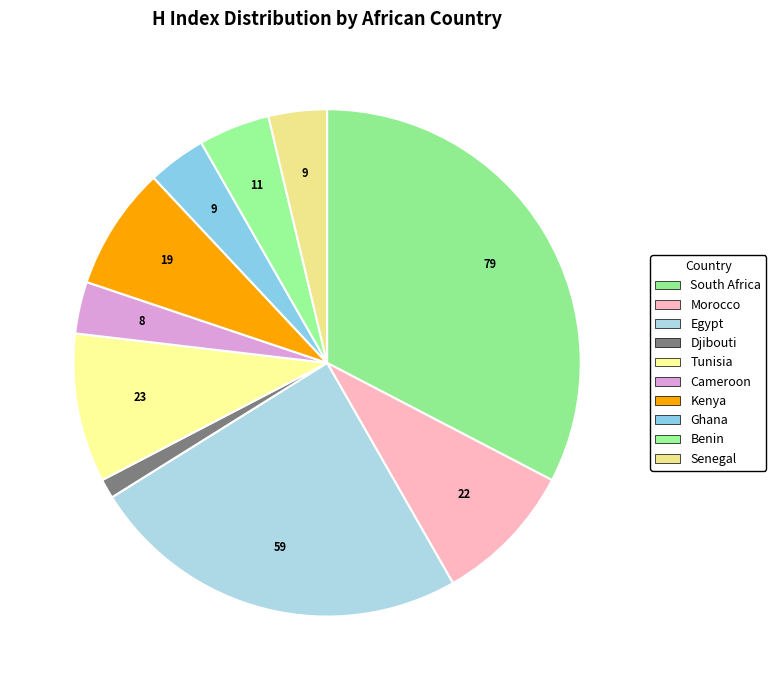

Between Senegal and Benin, which is larger?

Benin